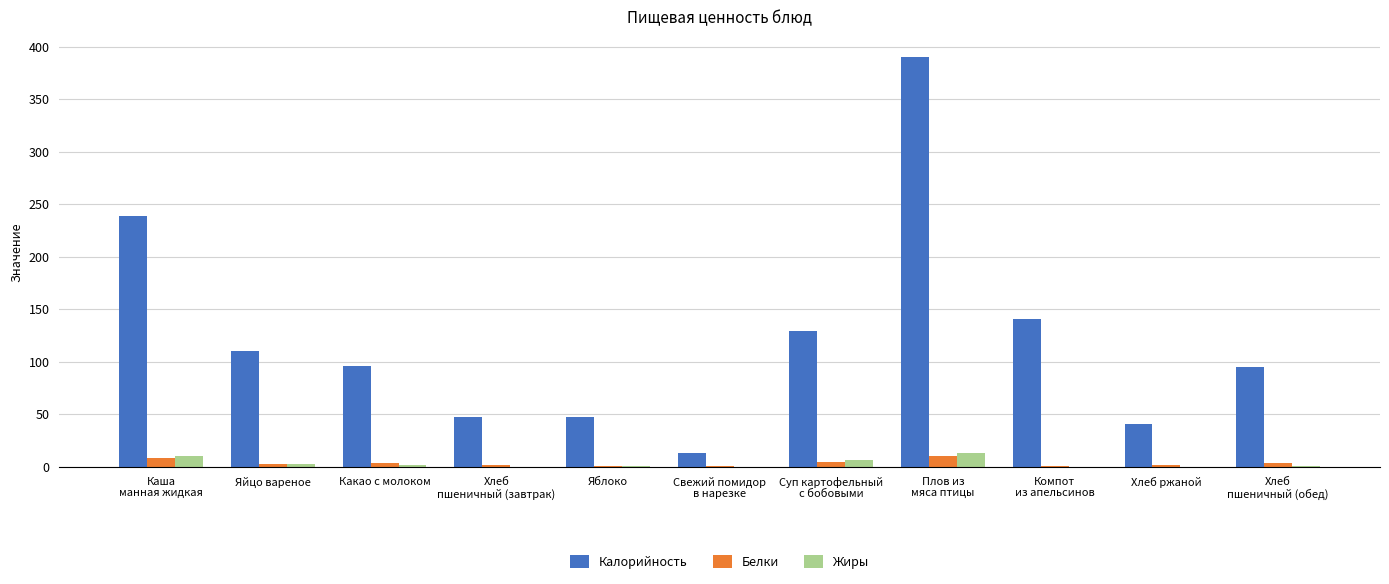

Which series has the largest total across all categories?

Калорийность